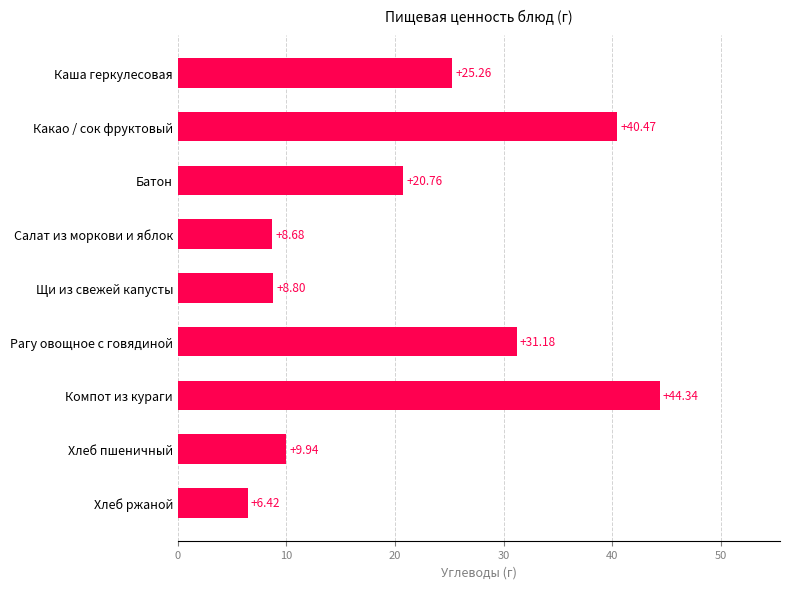

What is the average value?

21.8